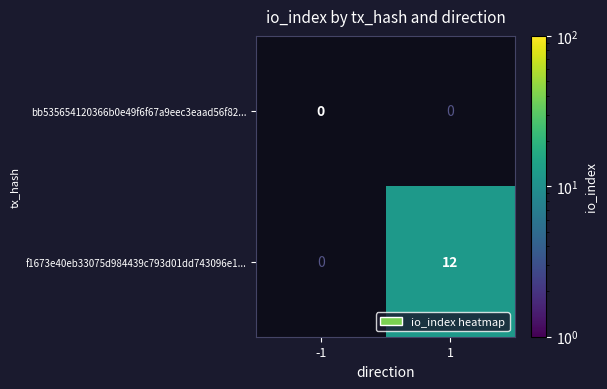

Reading right to left, extract all data points from this chart.

bb535654120366b0e49f6f67a9eec3eaad56f82...: 1=0	-1=0
f1673e40eb33075d984439c793d01dd743096e1...: 1=12	-1=0